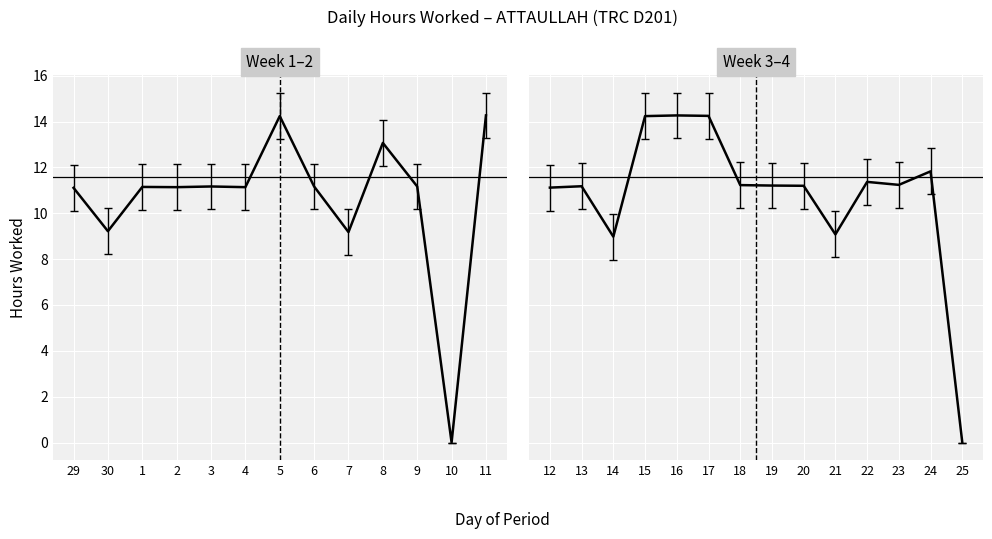

Rank the categories by value from highest to lowest.

11, 16, 17, 5, 15, 8, 24, 22, 23, 18, 19, 20, 13, 3, 6, 9, 1, 2, 4, 12, 29, 30, 7, 21, 14, 10, 25